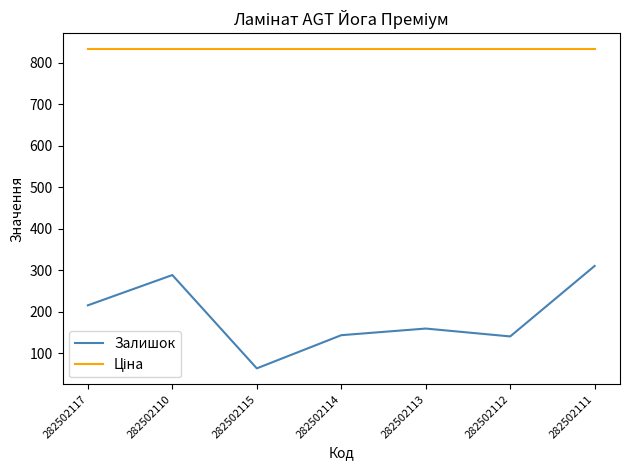

Is it true that Залишок equals 196.7 at 282502110?

False